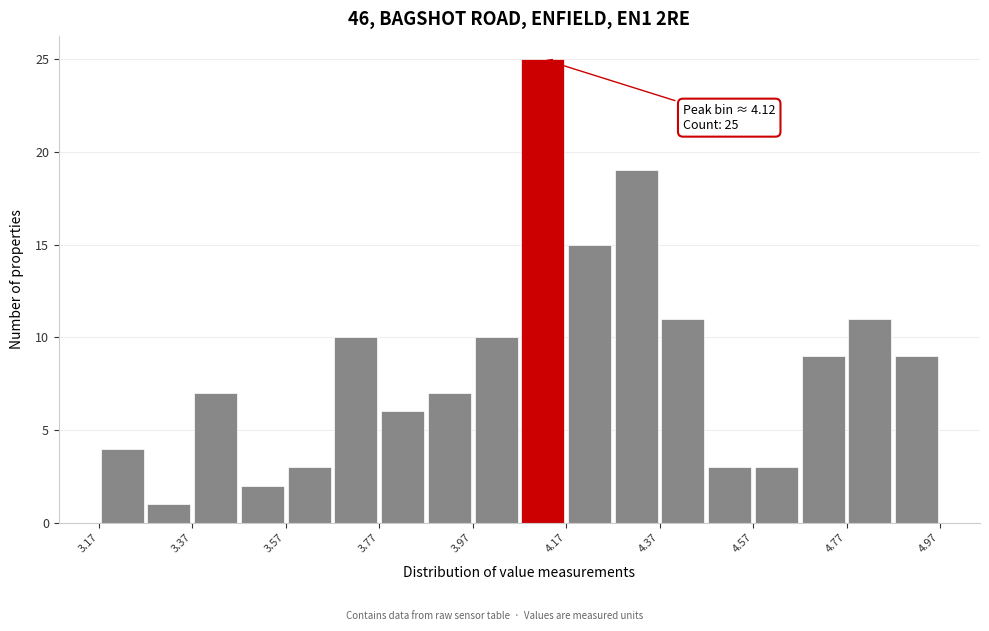

Which range on the x-axis has the tallest bar?

4.07 to 4.17